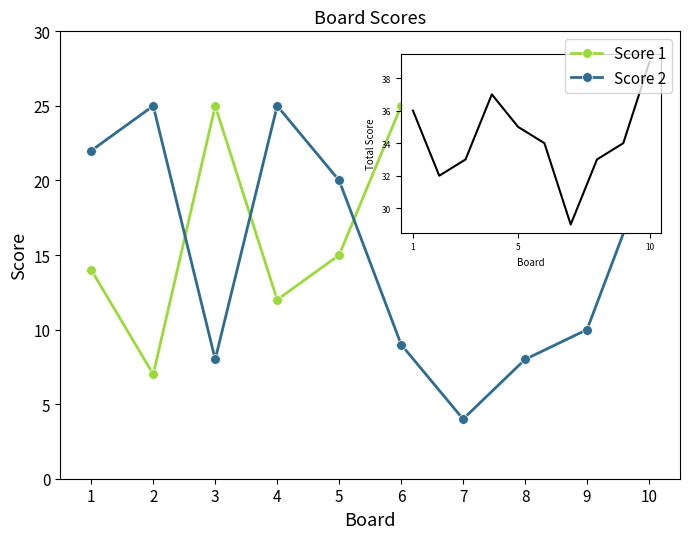

Where is the first local minimum for Score 1?

2